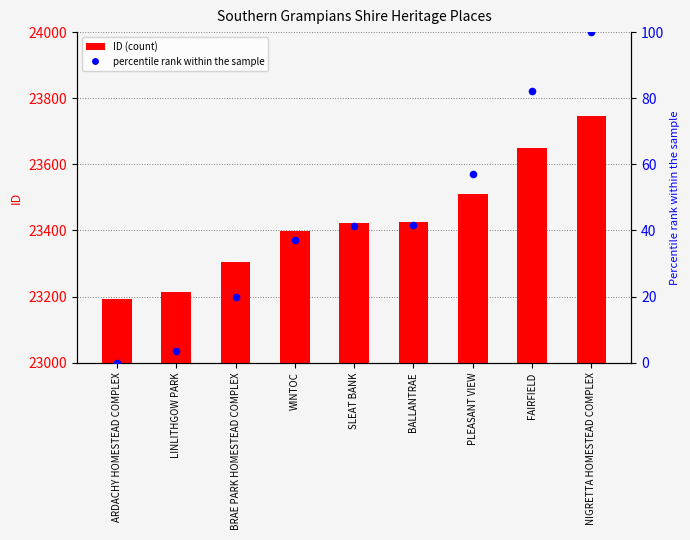

What is the change in value from LINLITHGOW PARK to PLEASANT VIEW?

+295